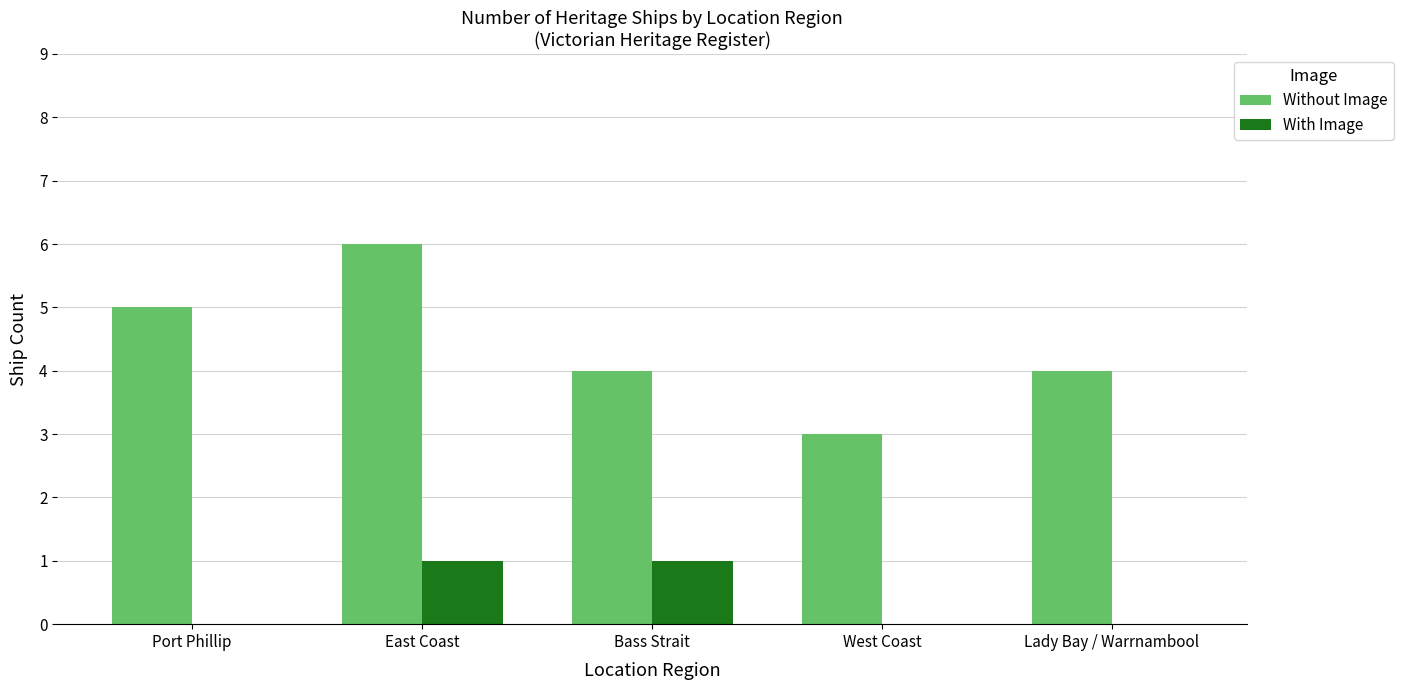

What value does the With Image series have at Bass Strait?

1